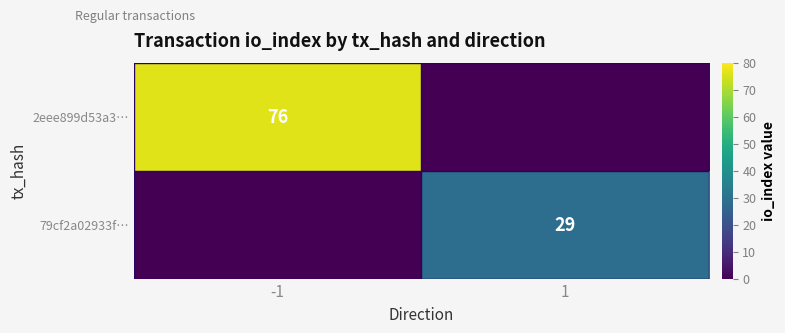

The value of 2eee899d53a3… at -1 is 76. True or false?

True